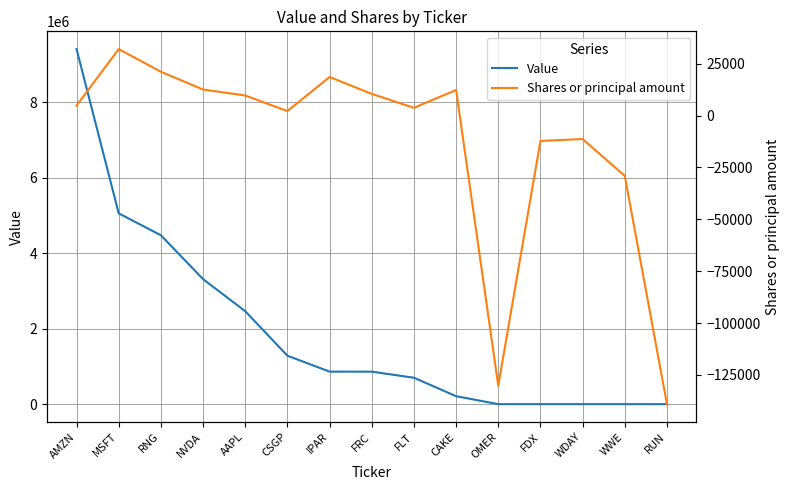

Is it true that Shares or principal amount equals 48256 at MSFT?

False